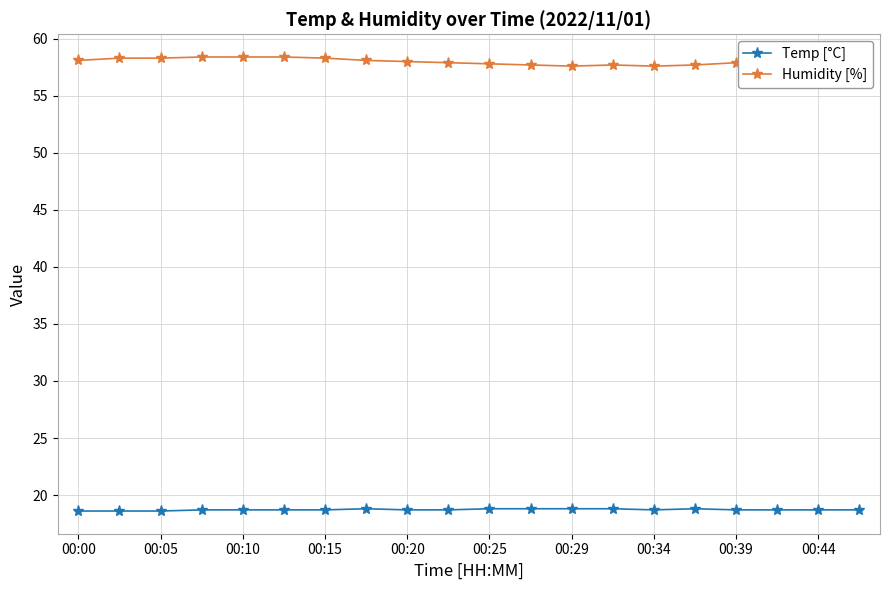

True or false: Temp [°C] and Humidity [%] intersect in this chart.

False